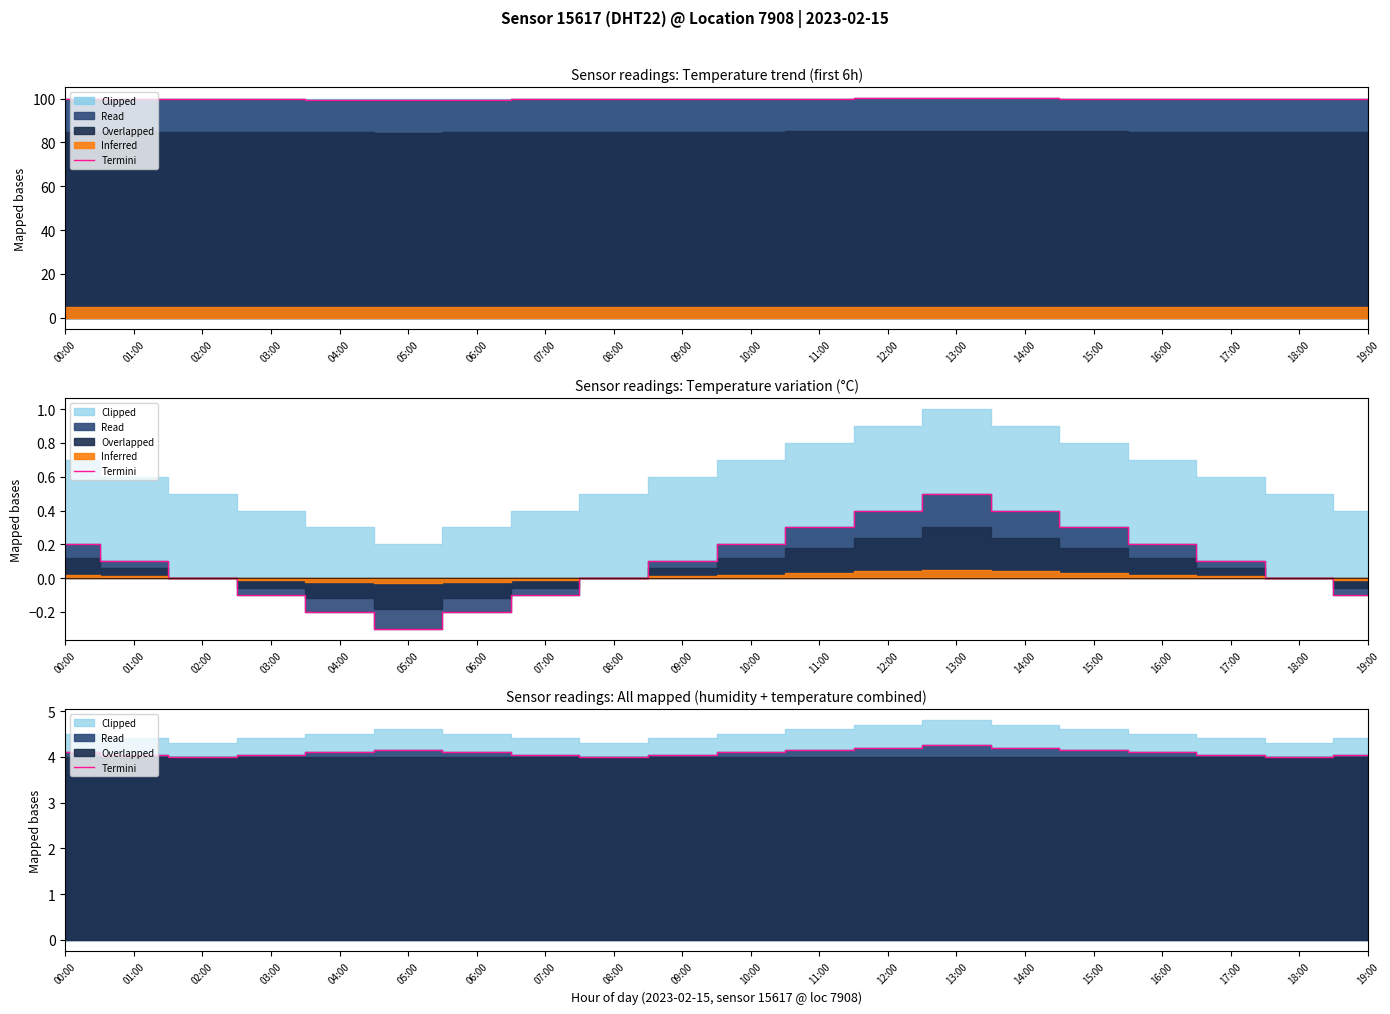

Rank the categories by value from highest to lowest.

13:00, 12:00, 14:00, 05:00, 11:00, 15:00, 00:00, 04:00, 06:00, 10:00, 16:00, 01:00, 03:00, 07:00, 09:00, 17:00, 19:00, 02:00, 08:00, 18:00